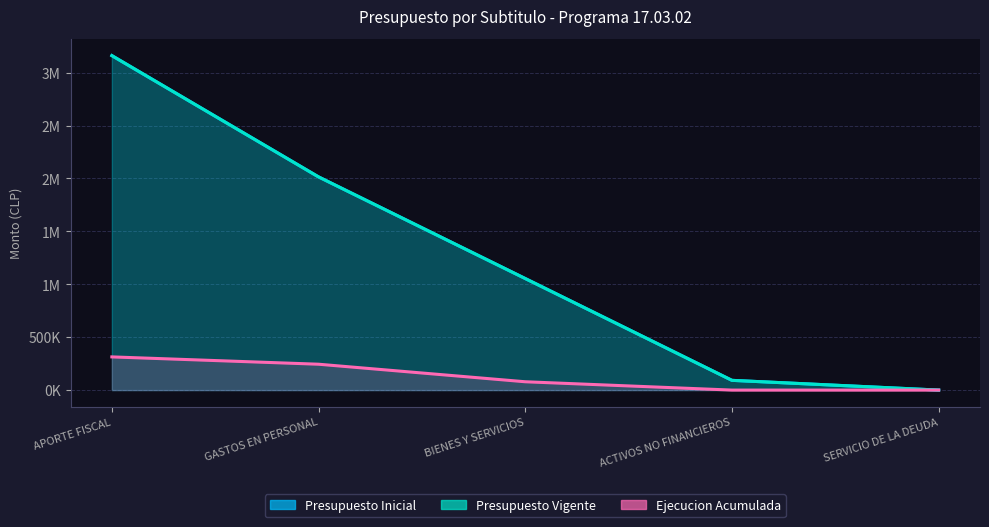

Which series has the widest spread of values?

Presupuesto Inicial